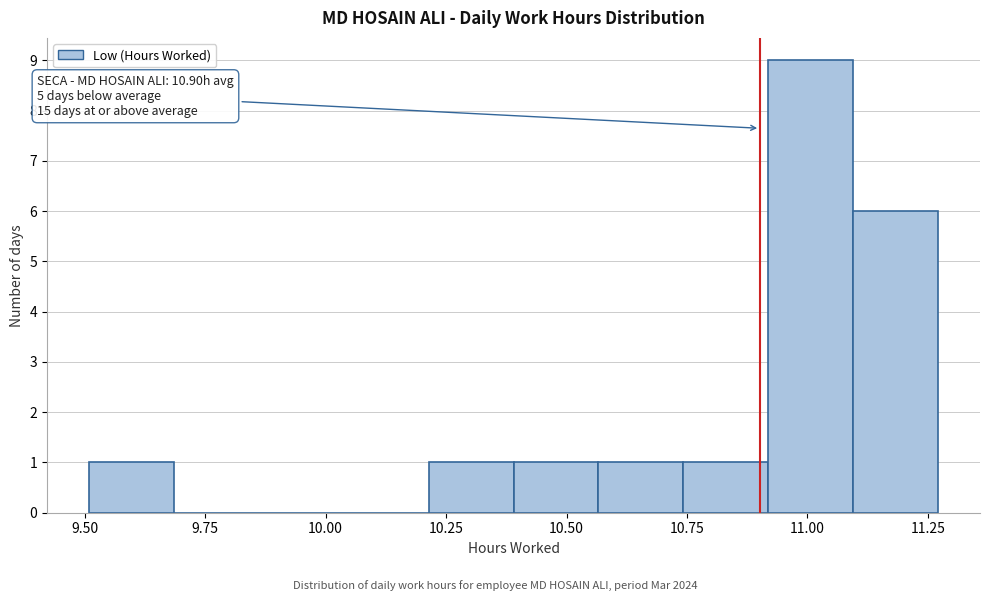

Around what value on the x-axis is the tallest bar? Give the approximate position of its centre, as read against the axis.

11.00